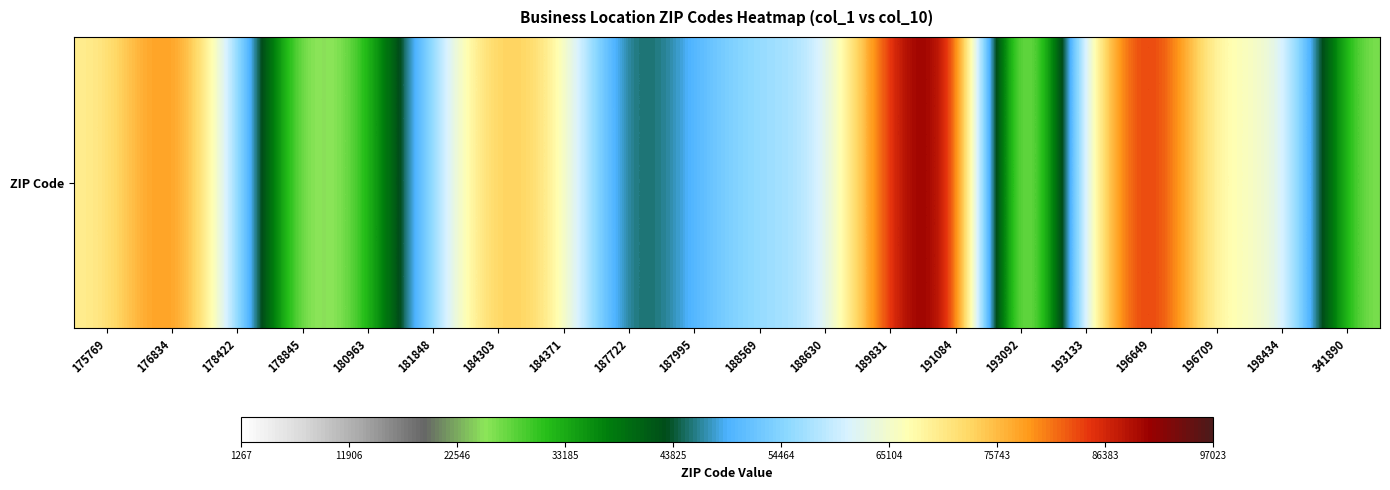

Reading right to left, extract all data points from this chart.

341890=24501	198434=69210	196709=63143	196649=92223	193133=68822	193092=1267	191084=97023	189831=88401	188630=57730	188569=56710	187995=50638	187722=40291	184371=68763	184303=77651	181848=57325	180963=29201	178845=19440	178422=57751	176834=84532	175769=69162